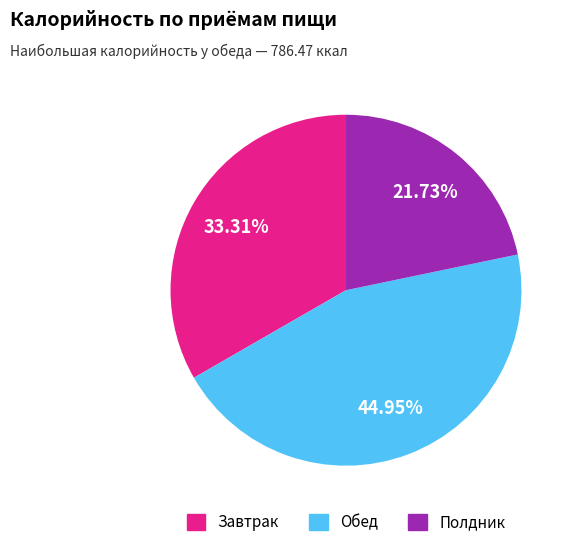

To the nearest percent, what is the difference between the largest and smallest slice percentages?

23%